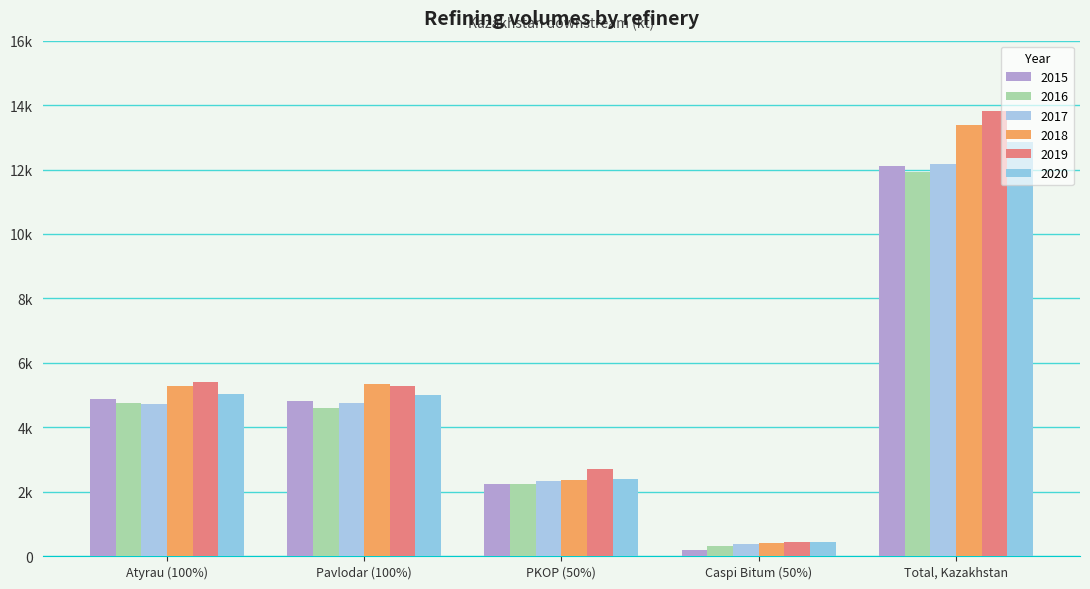

What is the value of the 2018 bar at the 5th from the left?

13383.7